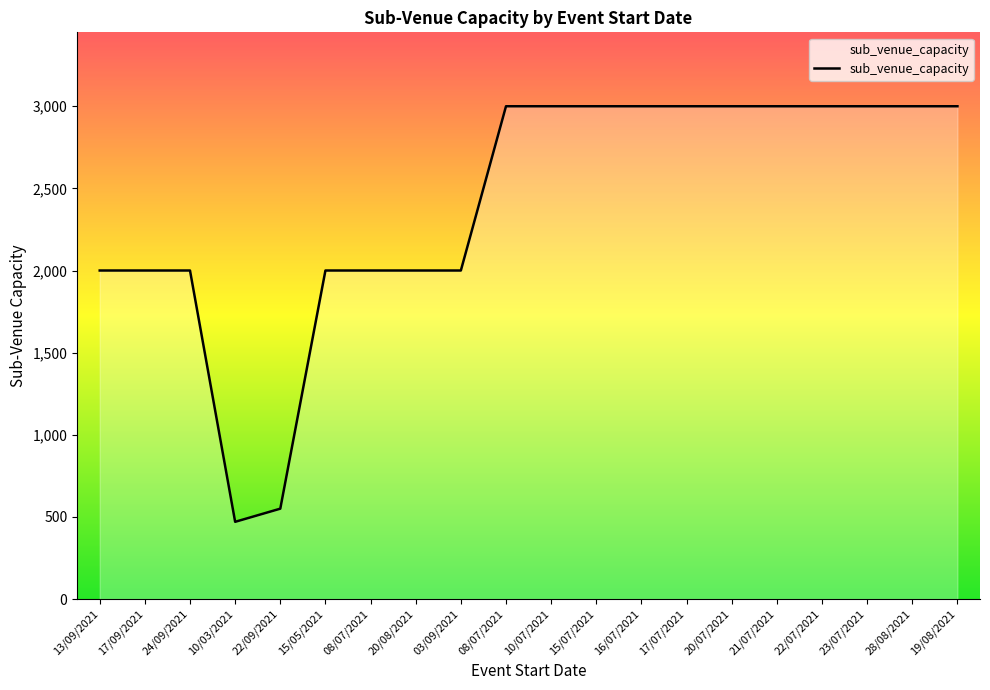

Which has a higher value, 08/07/2021 or 10/07/2021?

08/07/2021